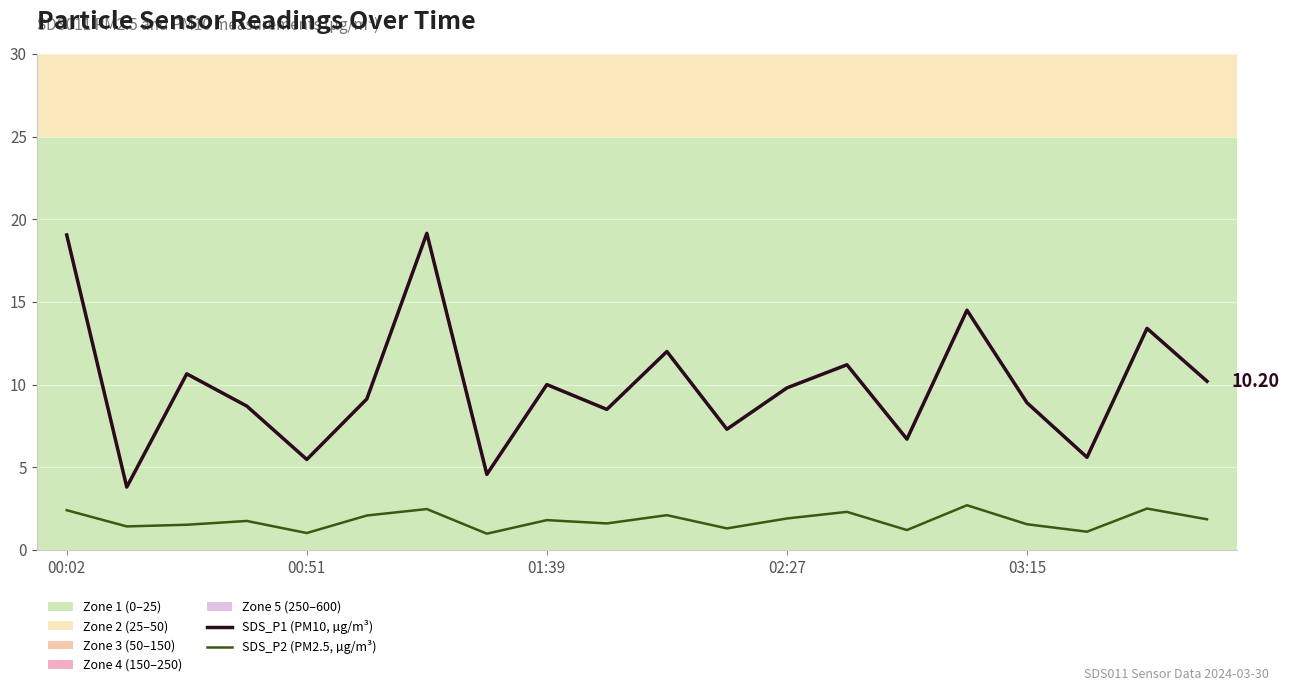

True or false: SDS_P1 (PM10, µg/m³) and SDS_P2 (PM2.5, µg/m³) cross at least once.

False